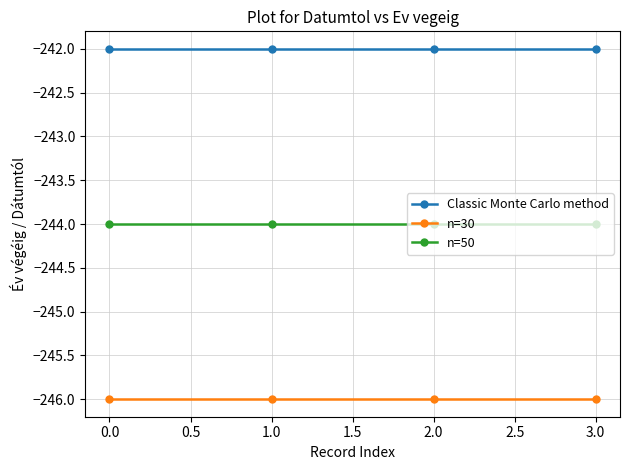

True or false: n=50 has a value of -244 at 1.0.

True